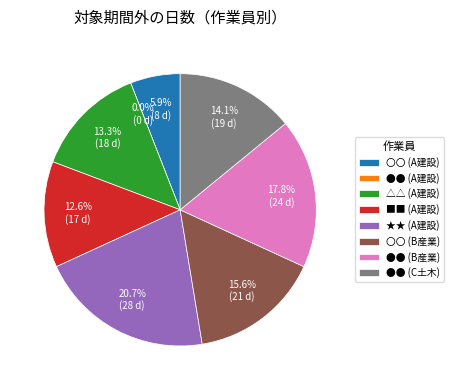

What percentage is the 〇〇 (A建設) slice, to the nearest percent?

6%